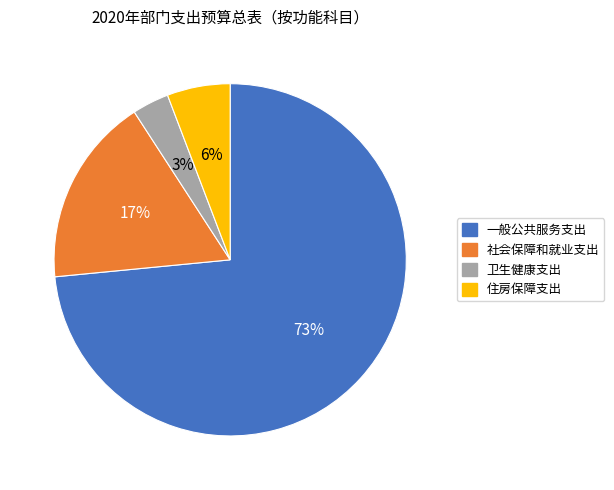

Count the number of slices in the pie.

4